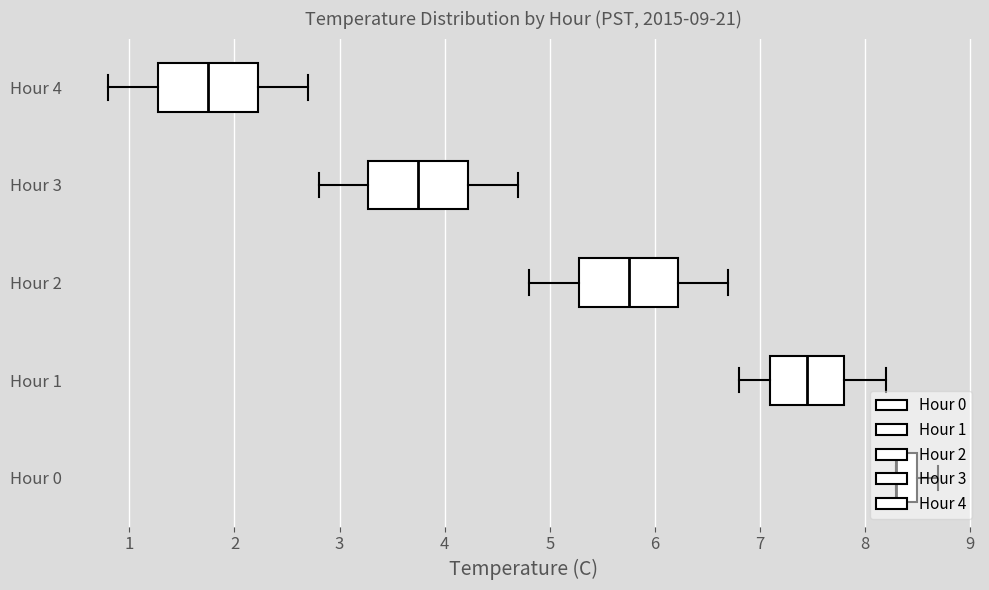

Which label corresponds to the largest value in the chart?

Hour 0